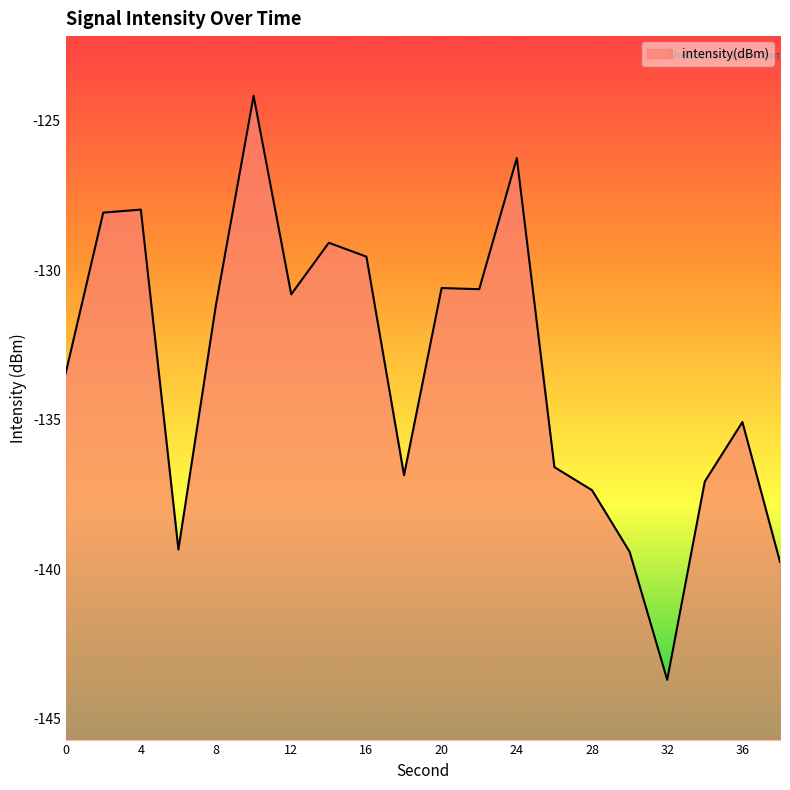

Is it true that the value at 36 is -135.1?

True